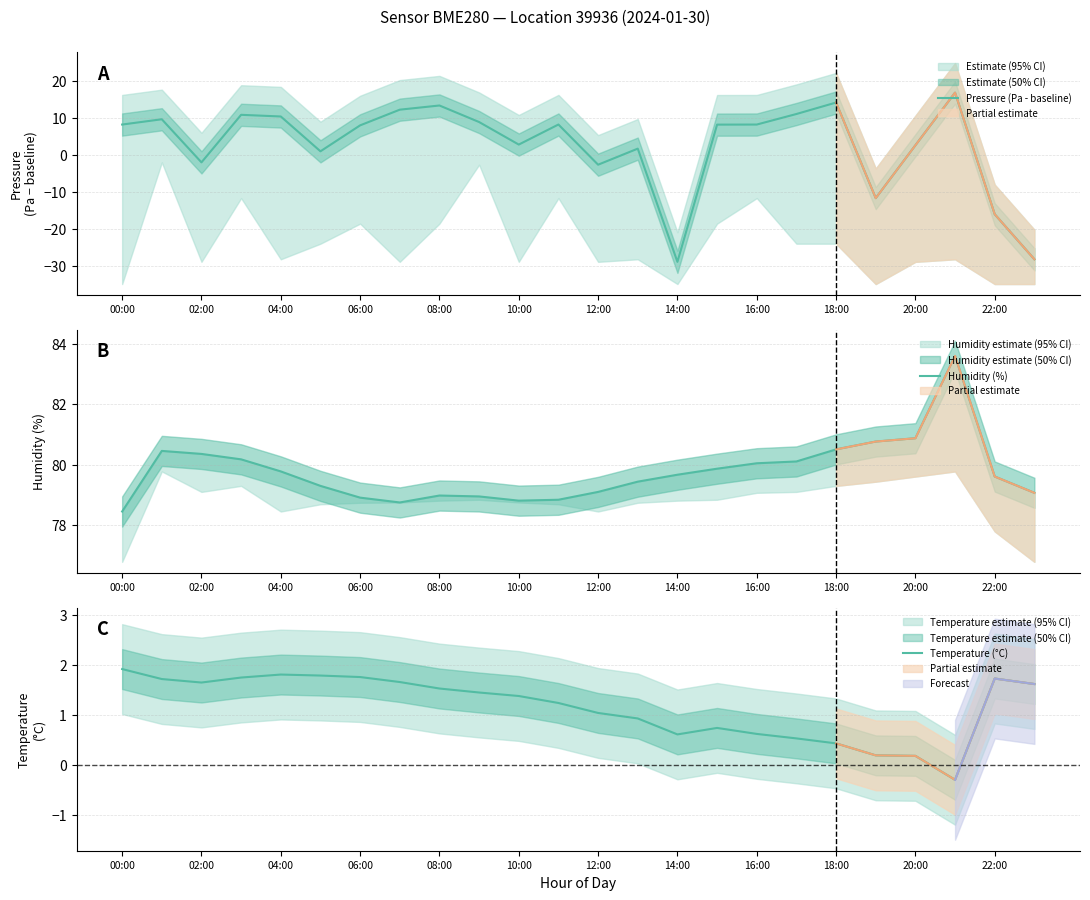

What is the lowest value of the Pressure (Pa - baseline) series?

-29.0